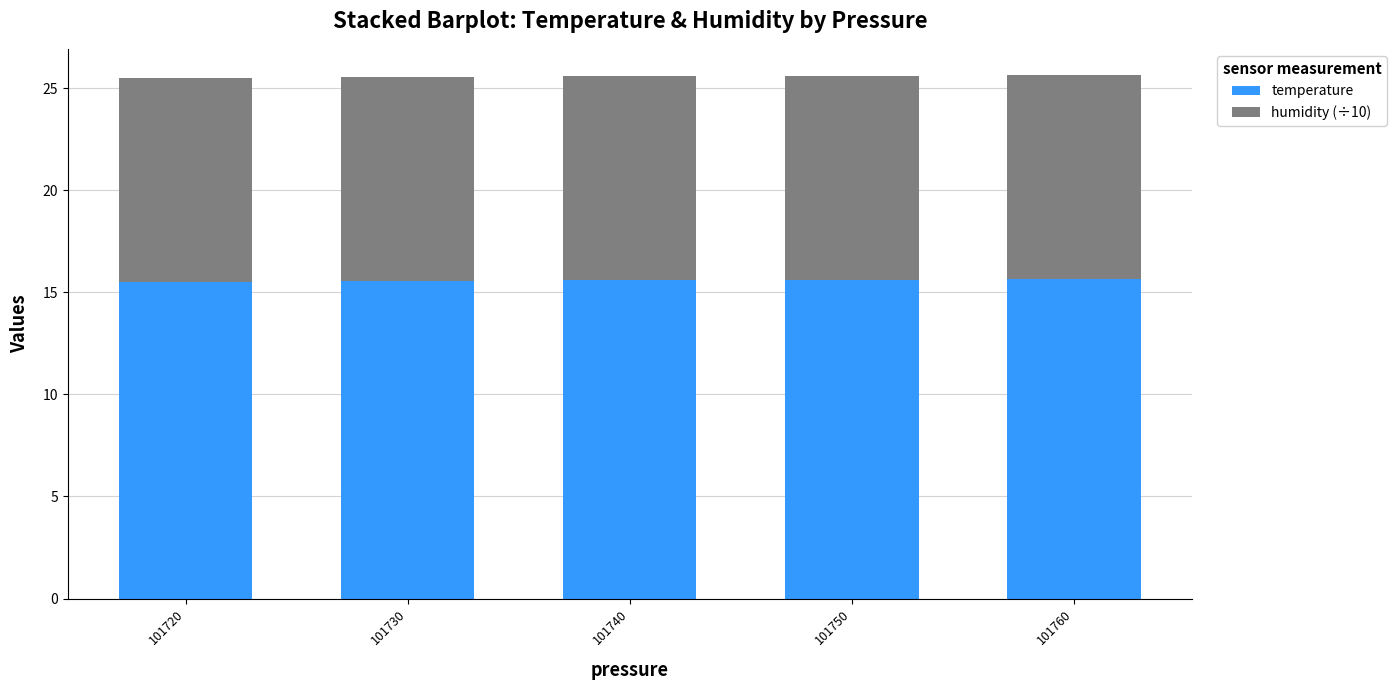

What is the difference between the temperature values at 101760 and 101720?

0.1